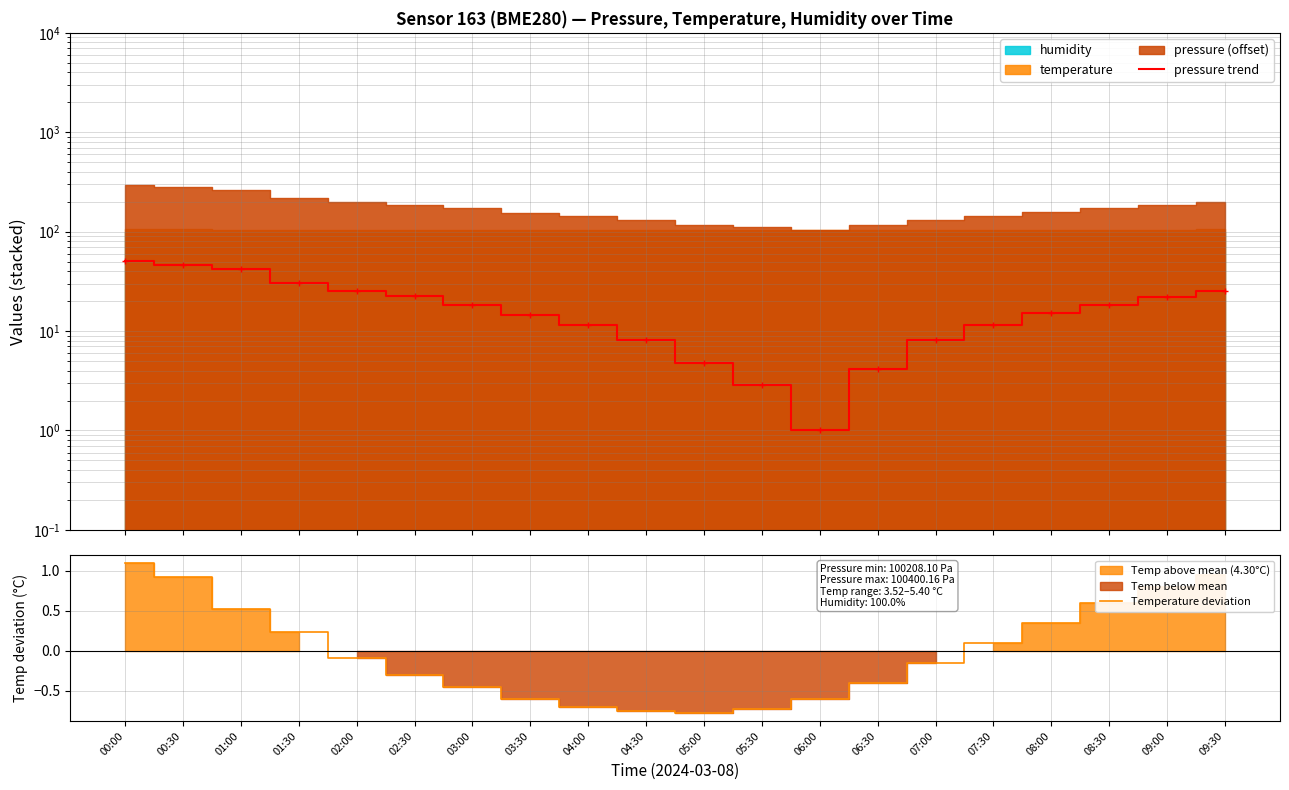

What is the maximum value for Temperature deviation?

1.1